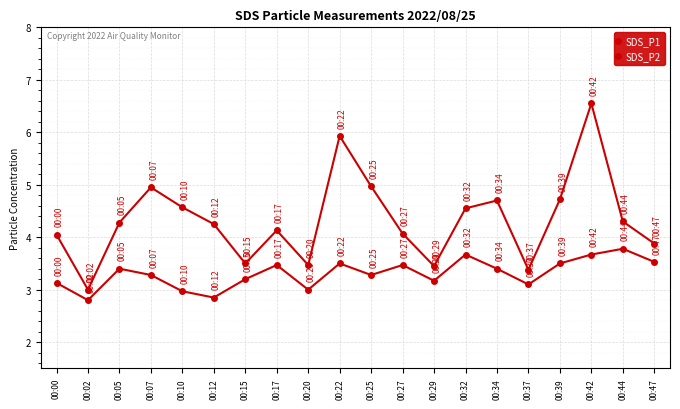

Count the number of data series in this chart.

2